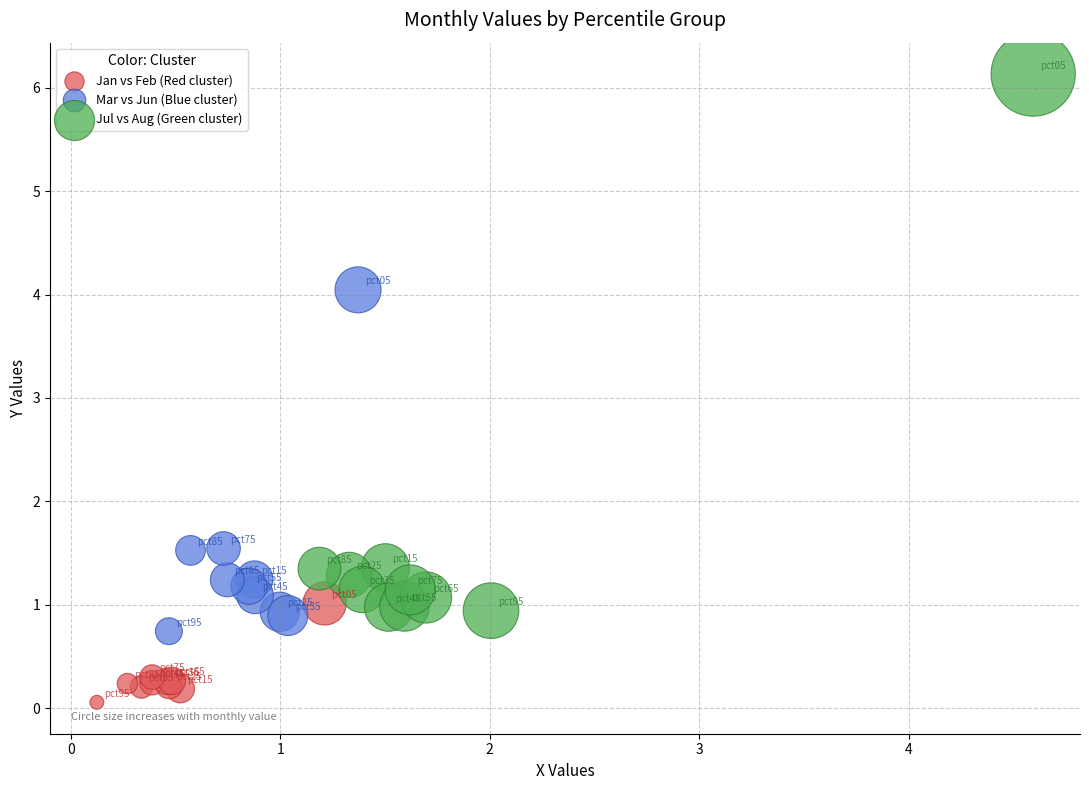

Which series contains the lowest Y value?

Jan vs Feb (Red cluster)